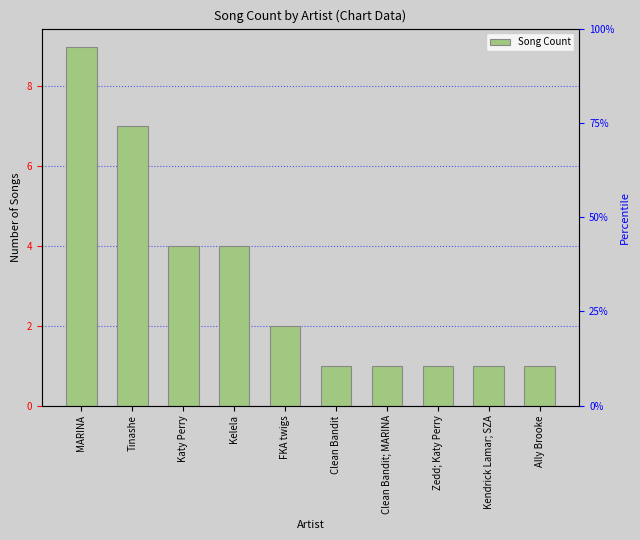

List the labels in order of value, smallest first.

Clean Bandit, Clean Bandit; MARINA, Zedd; Katy Perry, Kendrick Lamar; SZA, Ally Brooke, FKA twigs, Katy Perry, Kelela, Tinashe, MARINA